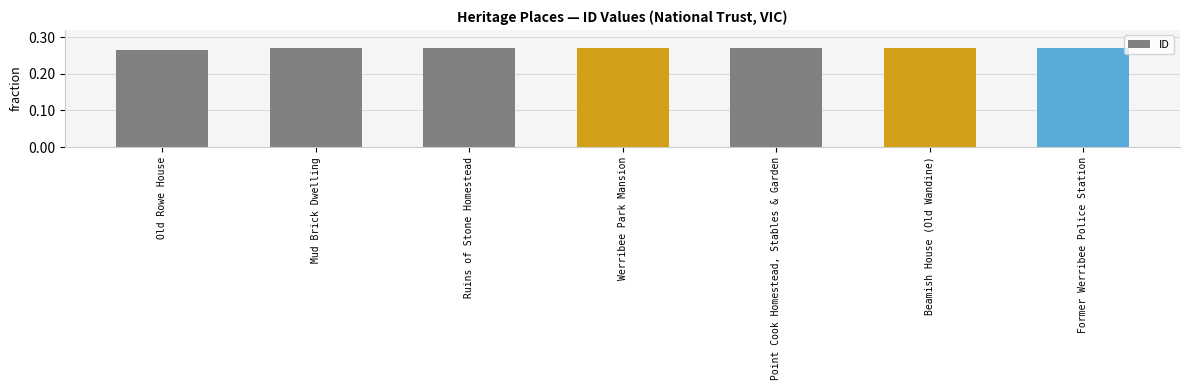

What is the sum of all values?

1.9